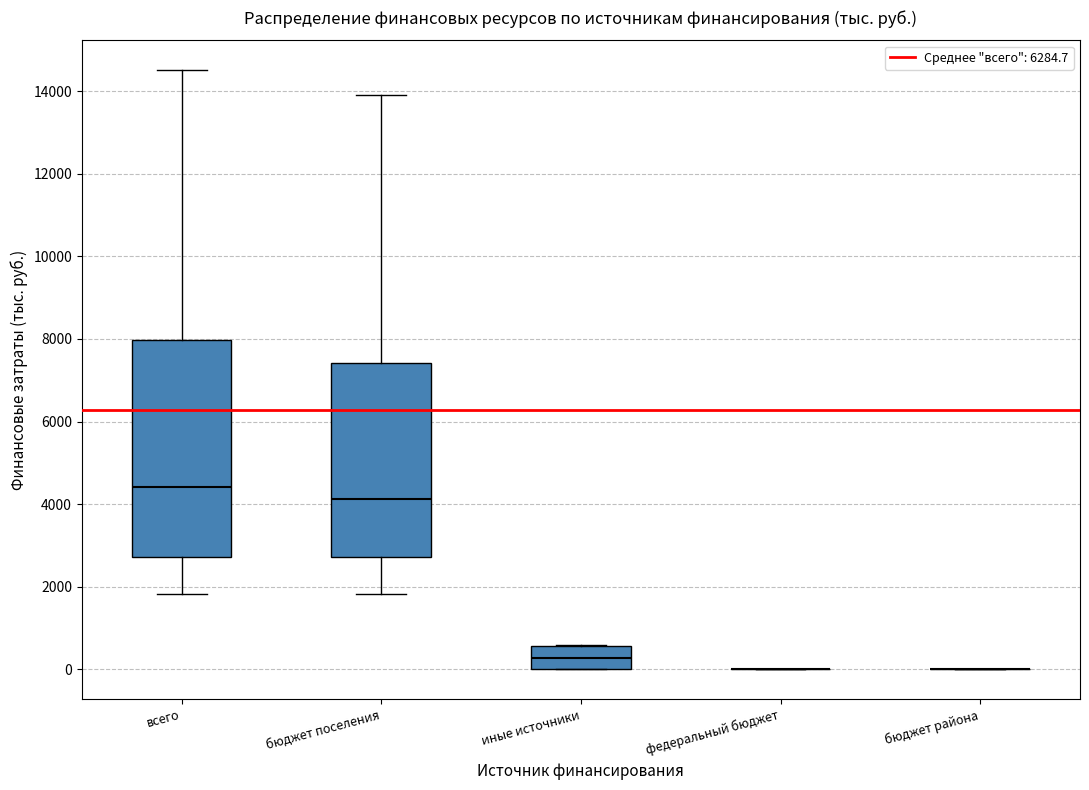

Where does the upper whisker of the box for всего end on the y-axis? The values are not printed on the chart, so give them approximately, as read against the axis.

14600